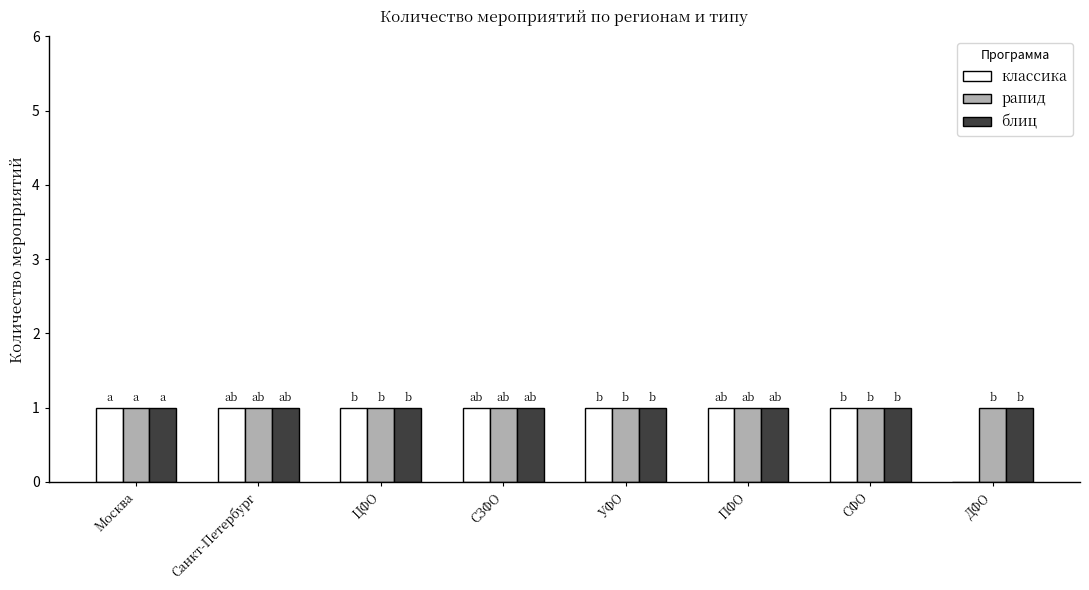

What are all the series names shown in the legend?

классика, рапид, блиц